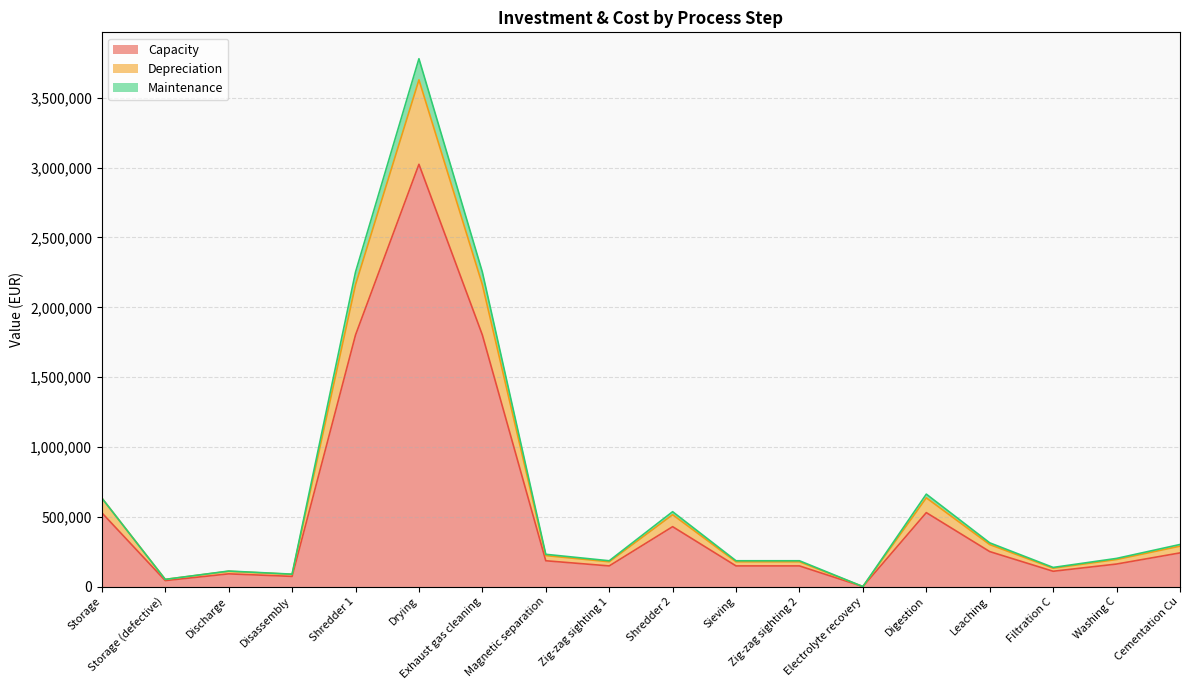

Is it true that Capacity equals 250518.1 at Leaching?

True